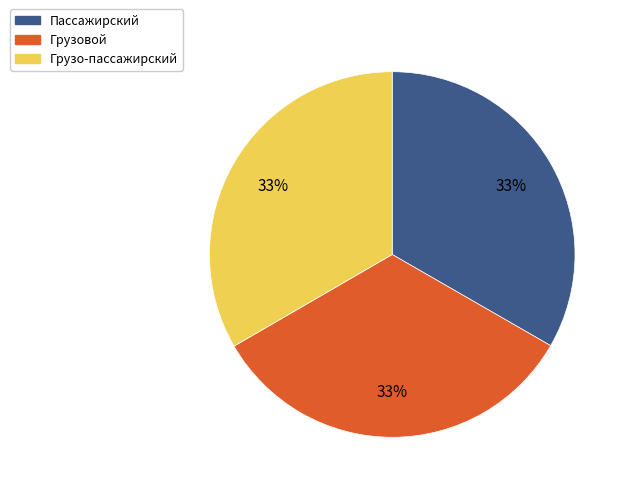

Is it true that Грузовой is 33% of the pie?

True